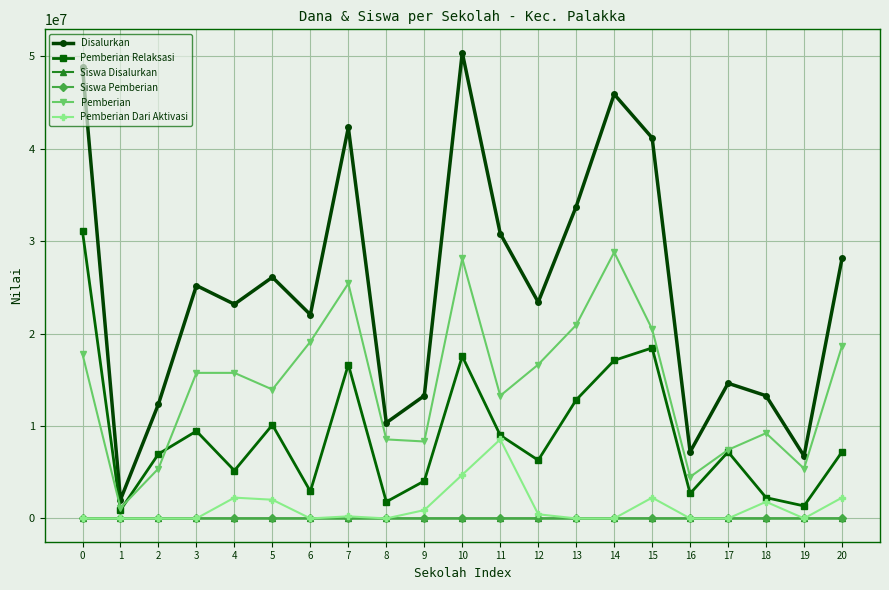

True or false: Siswa Pemberian has more than 1 interior local peaks.

True